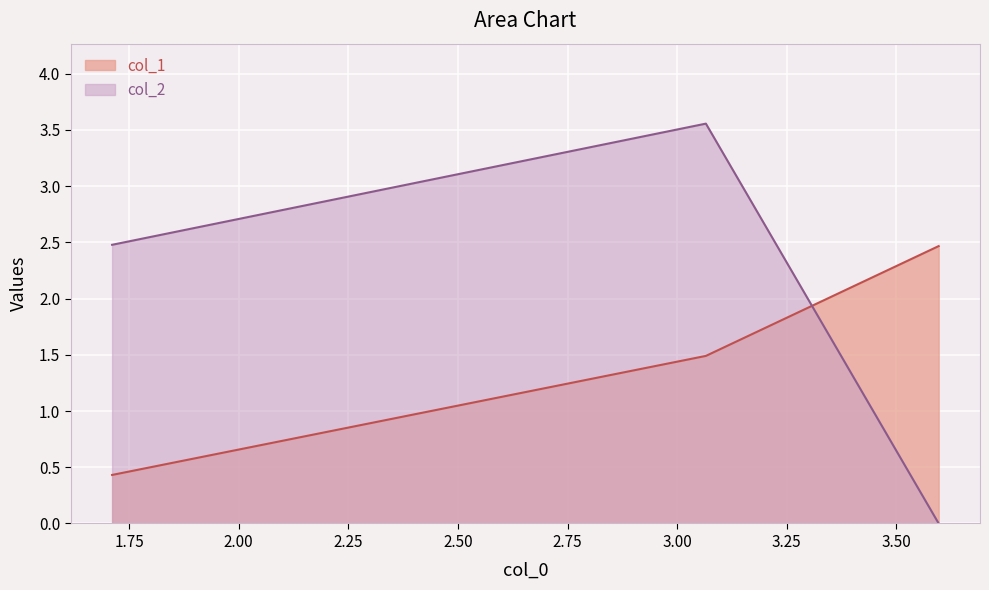

Rank the series by their maximum value, from lowest to highest.

col_1, col_2